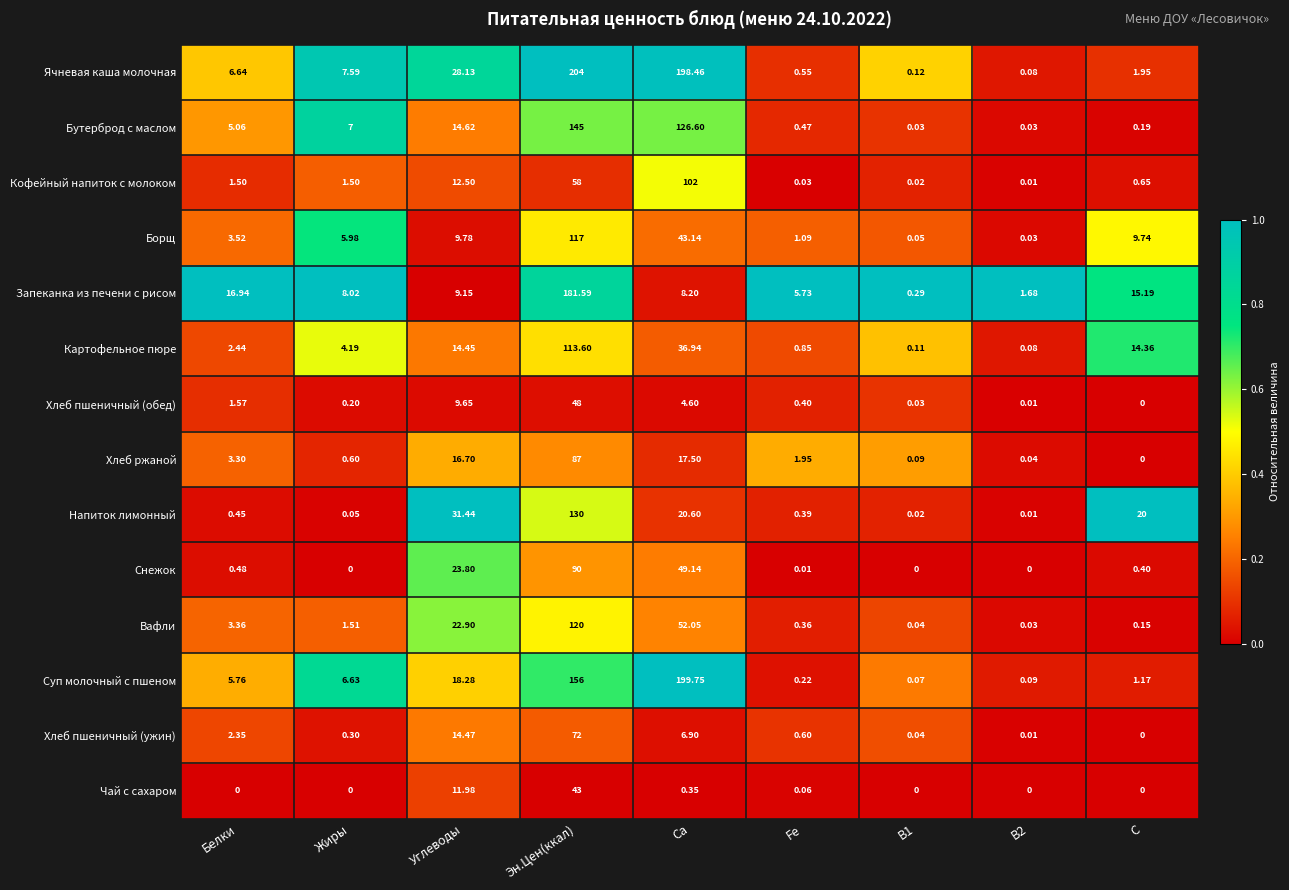

Which series has the largest range (max minus min)?

Ячневая каша молочная